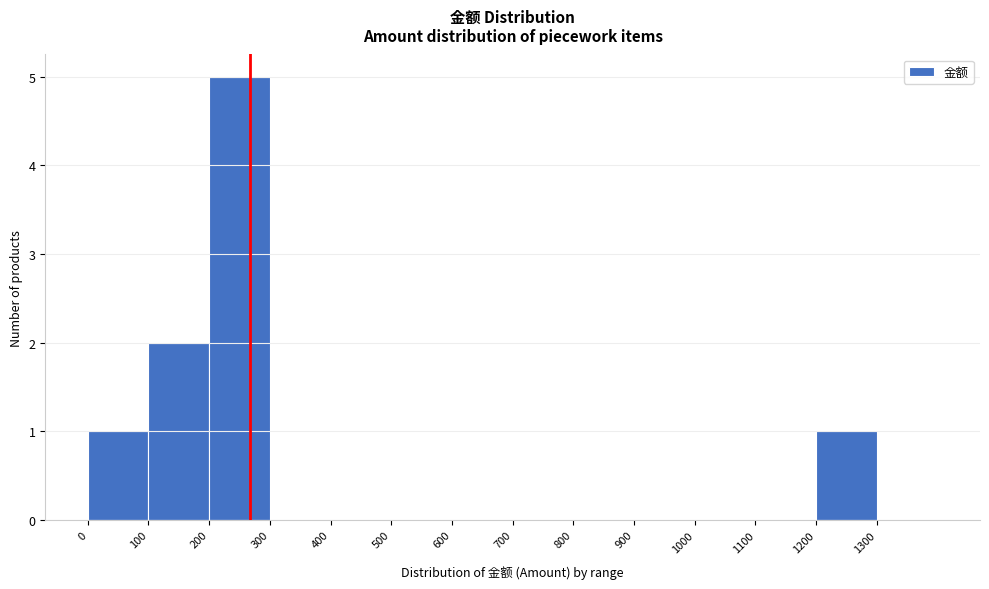

Which range on the x-axis has the tallest bar?

200 to 300